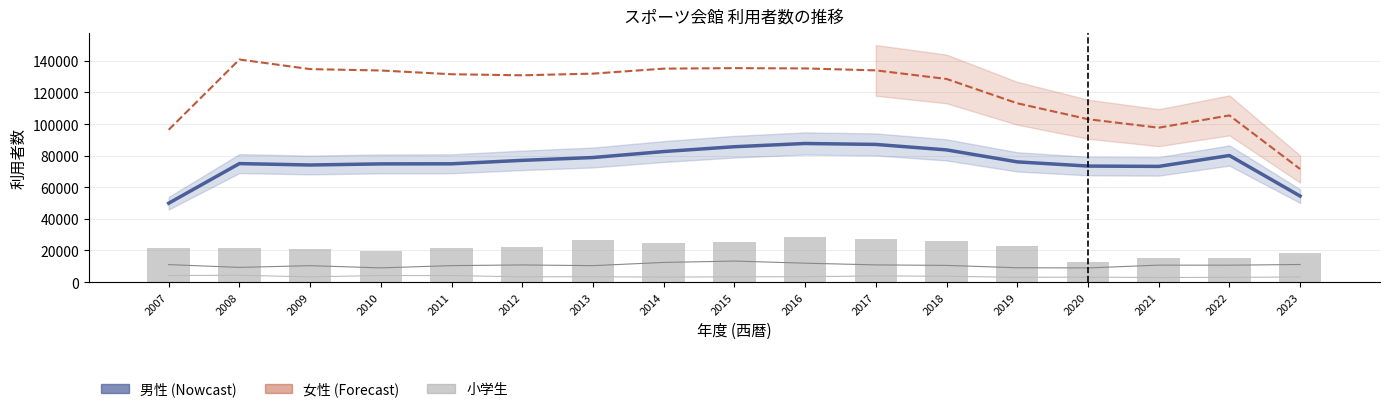

At which category does the chart reach its minimum across all series?

2021